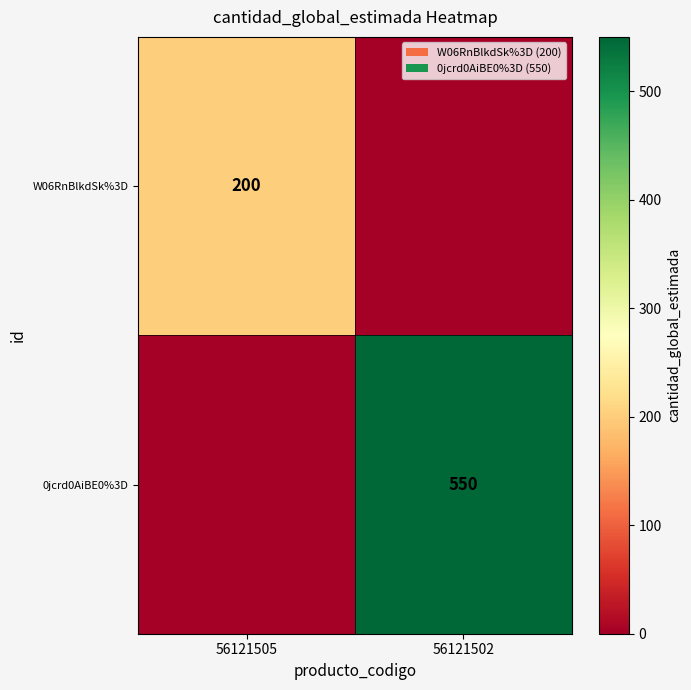

True or false: W06RnBlkdSk%3D has a value of 99 at 56121505.

False